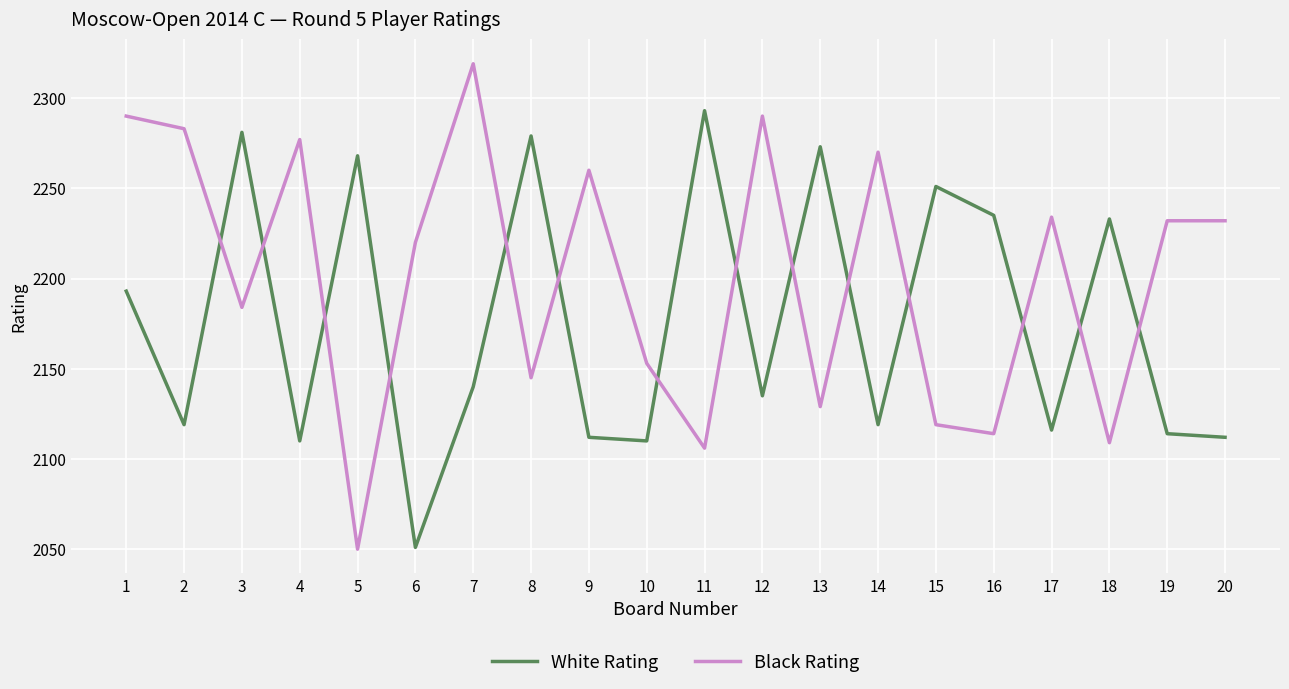

The value of White Rating at 19 is 3456. True or false?

False